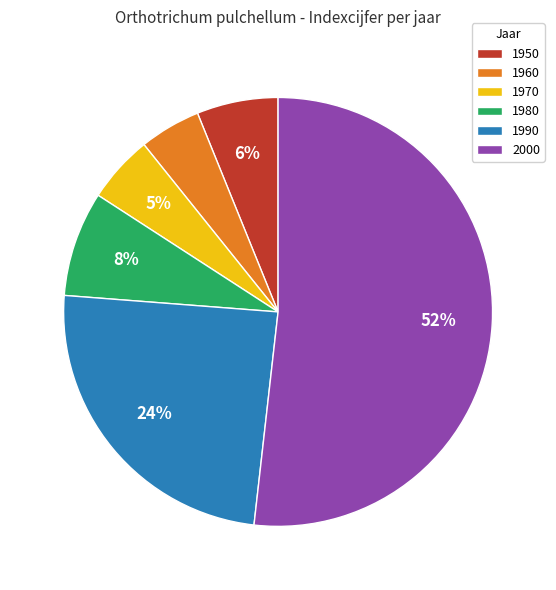

What is the ratio of the value at 1980 to the value at 1990?

0.3